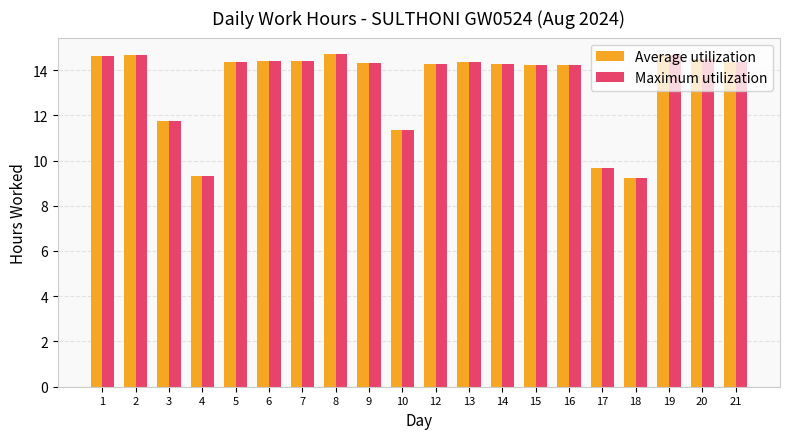

At how many categories does at least one series exceed 11?

17